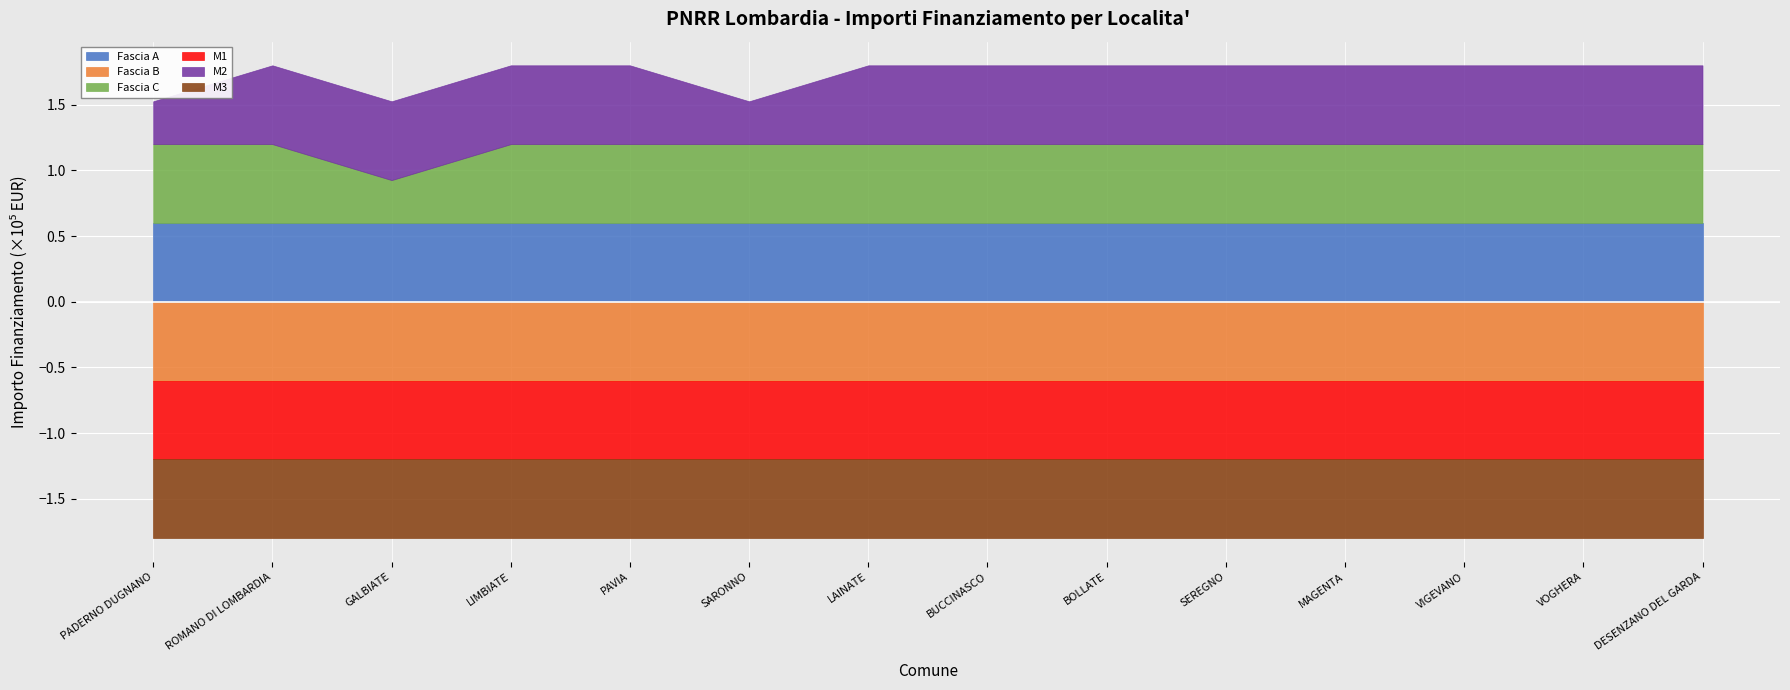

True or false: Fascia B has more than 1 interior local peaks.

False